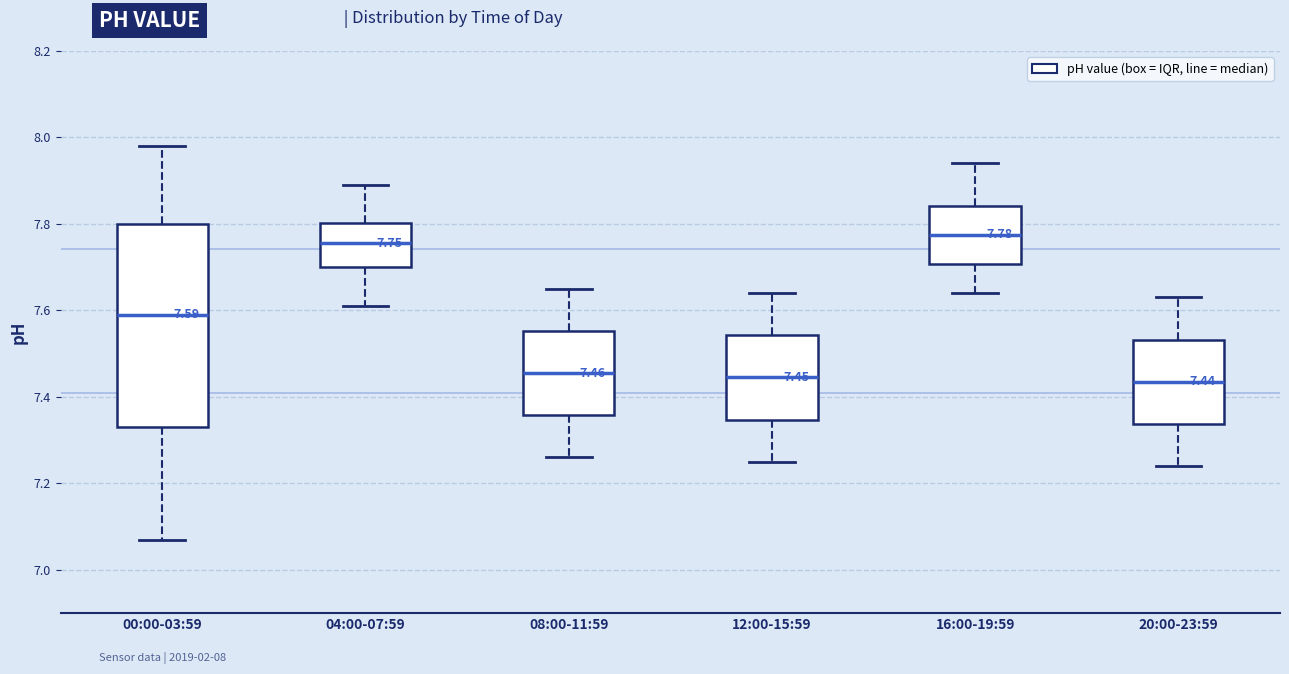

Which box has the highest median line?

16:00-19:59